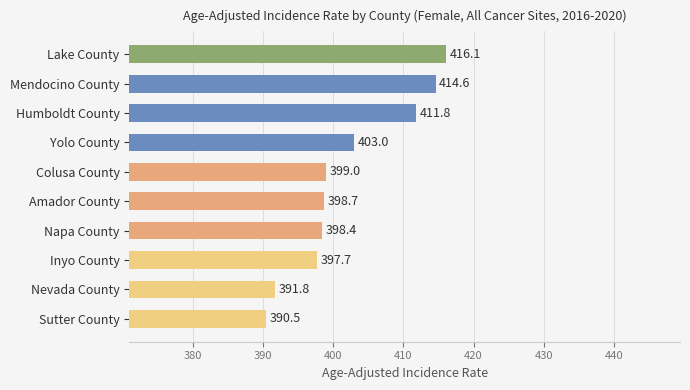

True or false: the data shows 161.3 at Amador County.

False